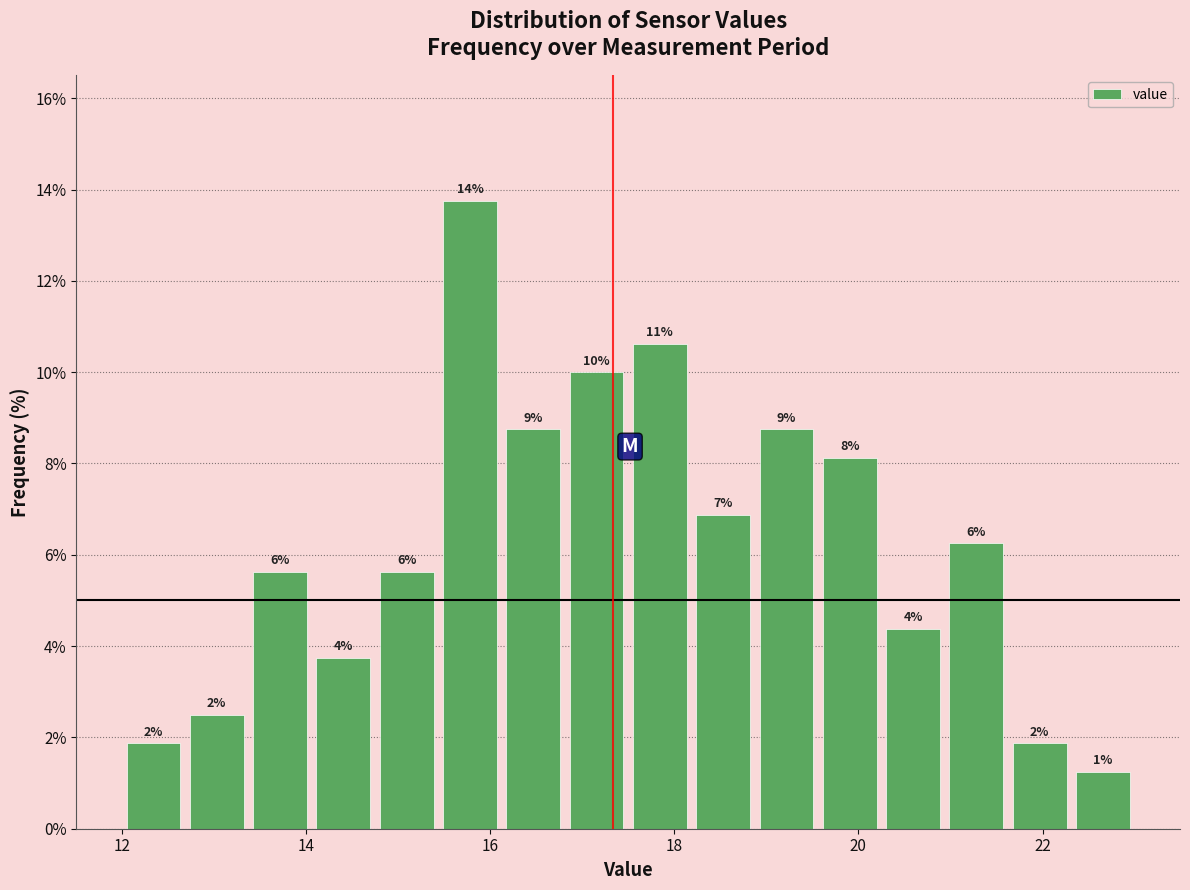

Read against the x-axis, roughly where is the centre of the tallest bar?

15.8